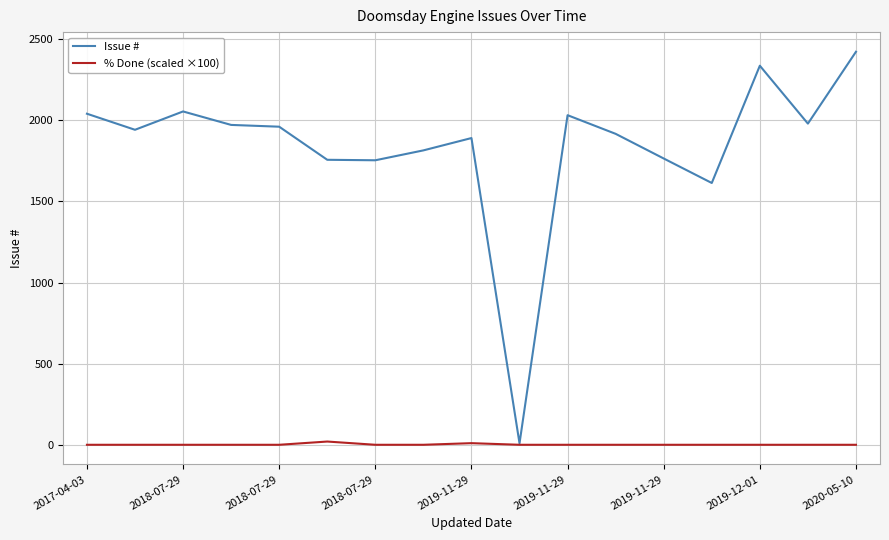

List the series in order of their overall mean, highest first.

Issue #, % Done (scaled ×100)